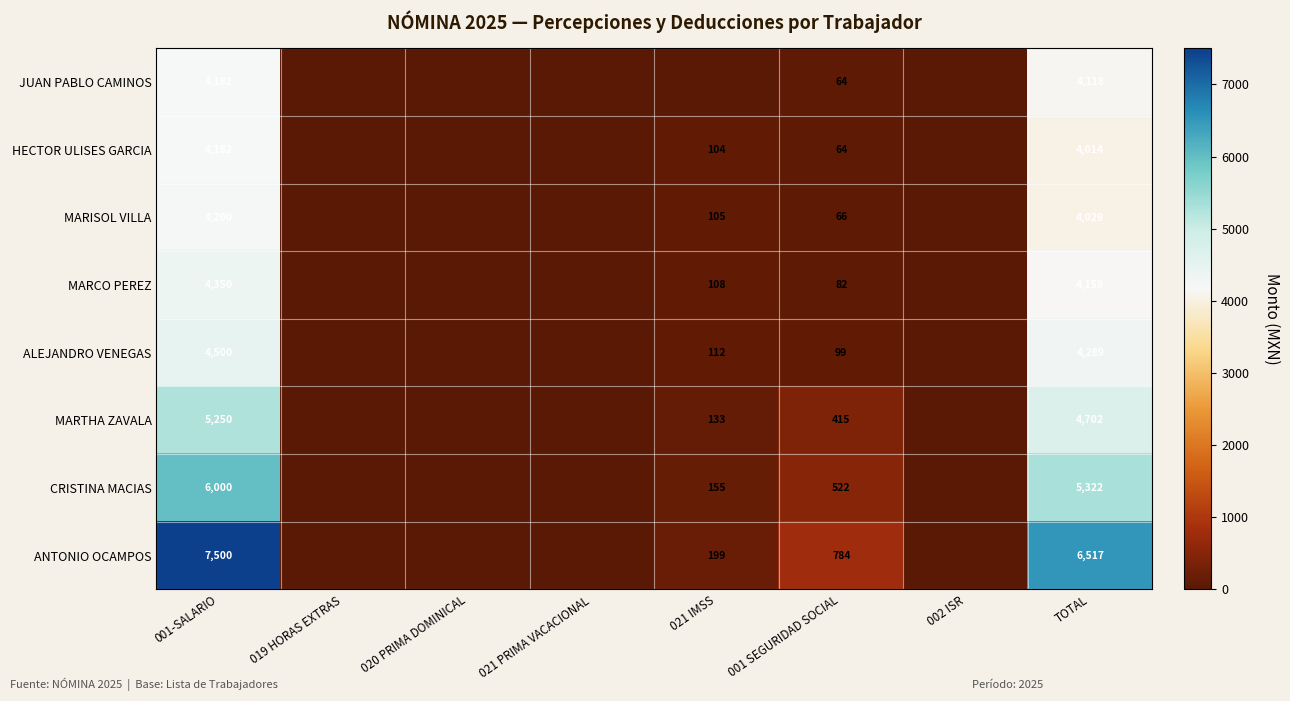

Between 001 SEGURIDAD SOCIAL and 019 HORAS EXTRAS, which is larger?

001 SEGURIDAD SOCIAL